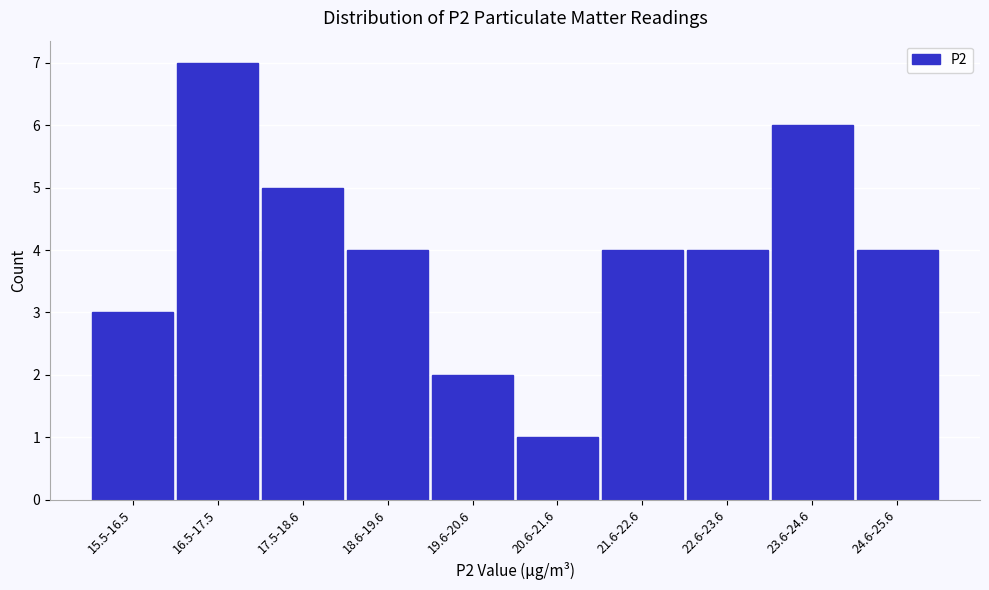

Reading left to right, extract all data points from this chart.

15.5-16.5=3	16.5-17.5=7	17.5-18.6=5	18.6-19.6=4	19.6-20.6=2	20.6-21.6=1	21.6-22.6=4	22.6-23.6=4	23.6-24.6=6	24.6-25.6=4